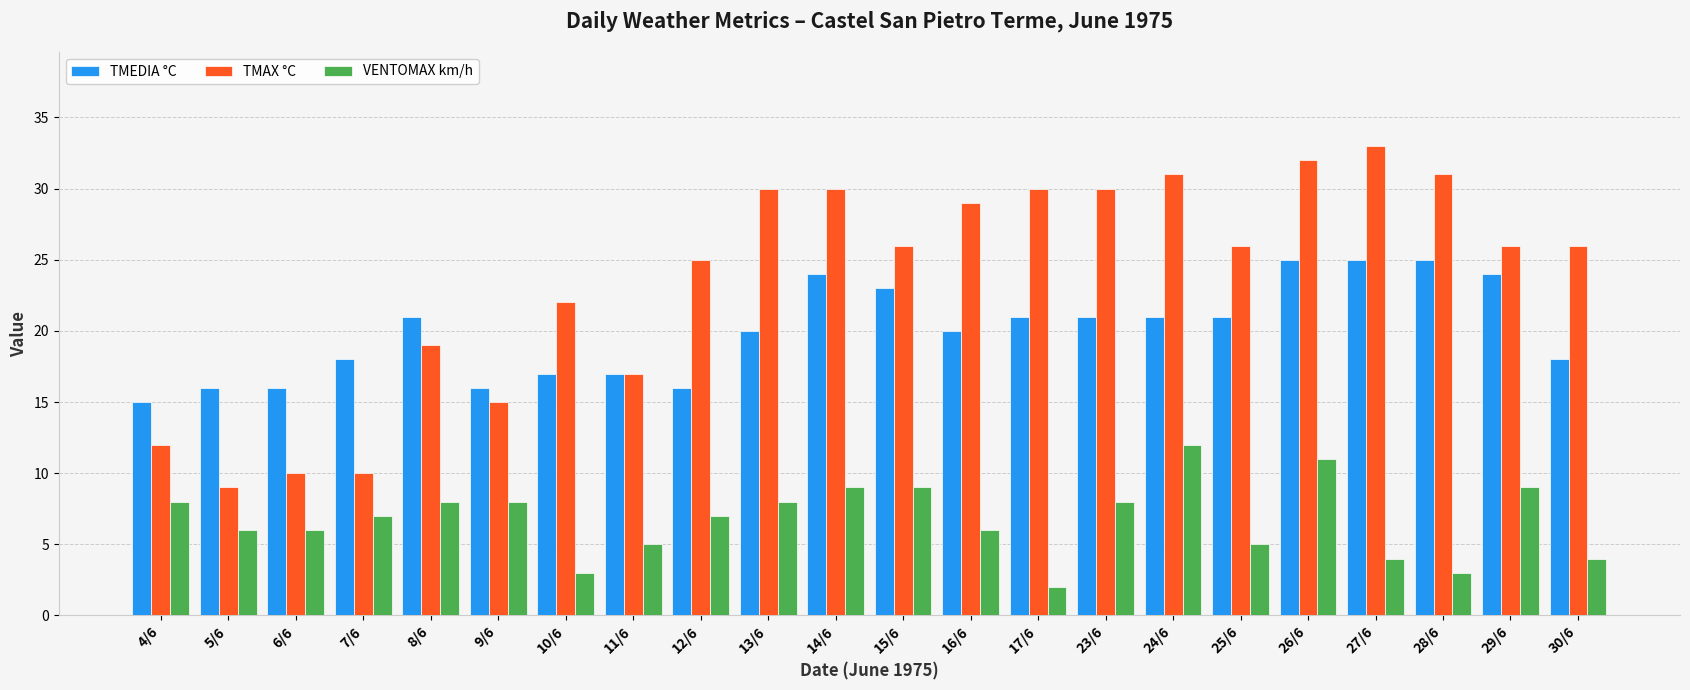

What is the sum of all TMEDIA °C values?

440